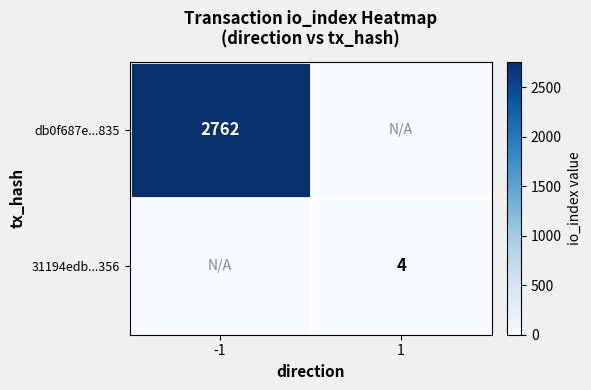

The 31194edb...356 series shows 4 at 1. True or false?

True